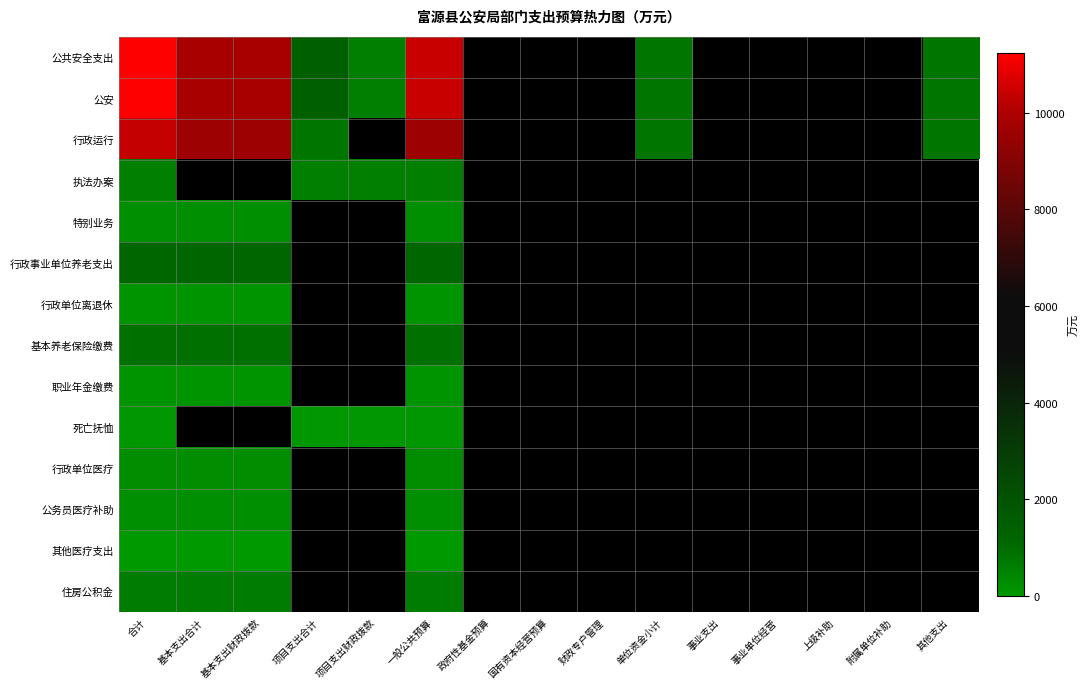

List the series in order of their peak value, lowest first.

其他医疗支出, 死亡抚恤, 行政单位离退休, 职业年金缴费, 公务员医疗补助, 特别业务, 行政单位医疗, 执法办案, 住房公积金, 基本养老保险缴费, 行政事业单位养老支出, 行政运行, 公共安全支出, 公安